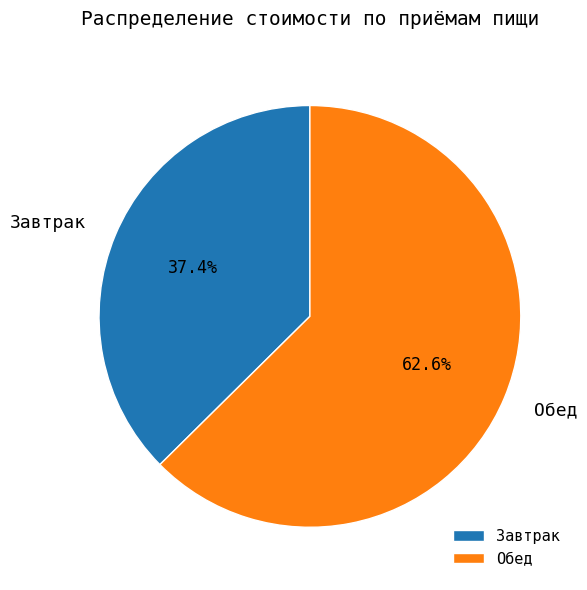

How many slices are in this pie chart?

2